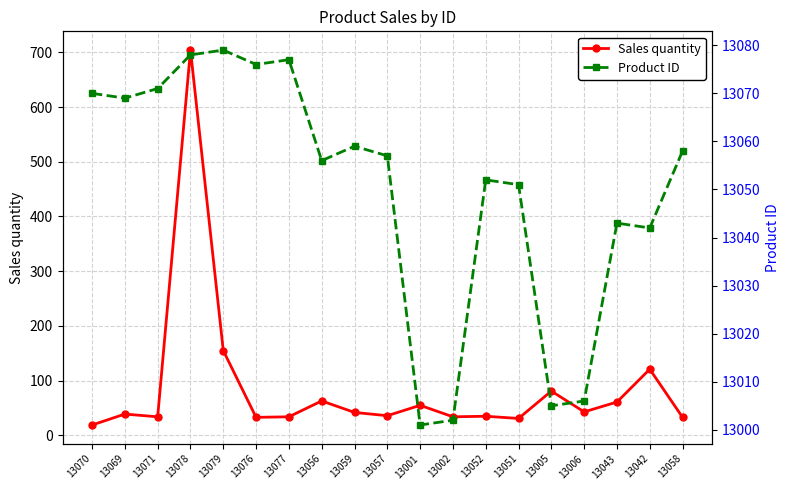

What is the difference between the highest and lowest values at 13076?

13043